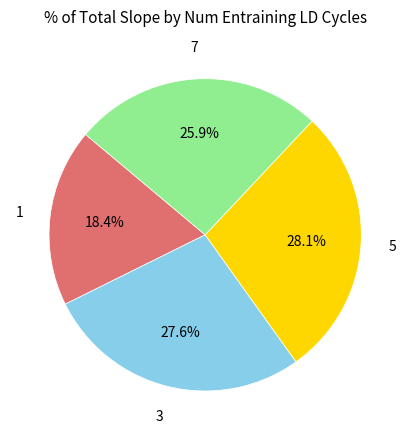

Count the number of slices in the pie.

4